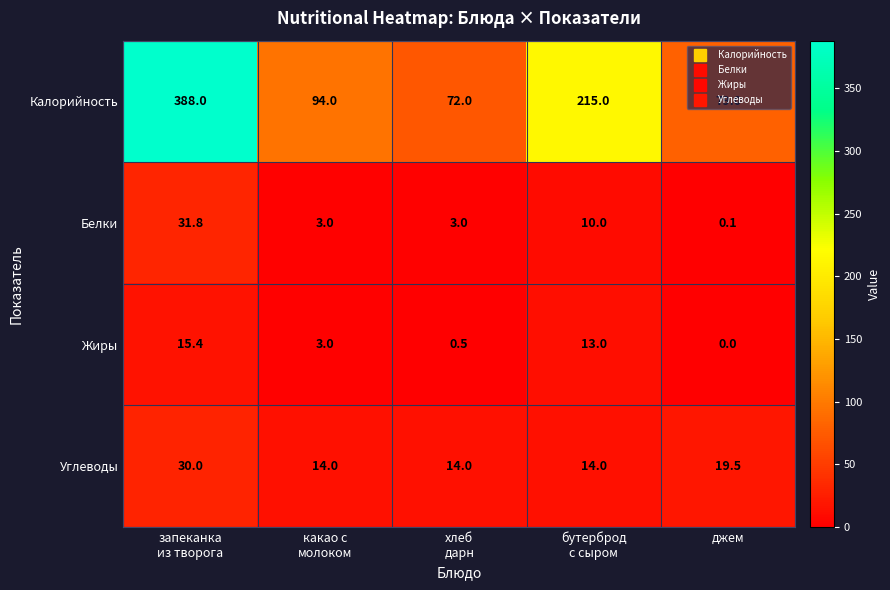

What is the difference between the maximum and minimum values in the Жиры series?

15.4